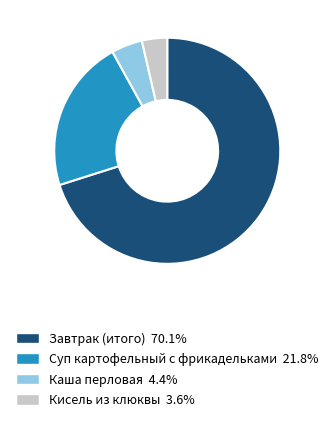

Is Суп картофельный с фрикадельками 21.8% the majority of the pie?

No